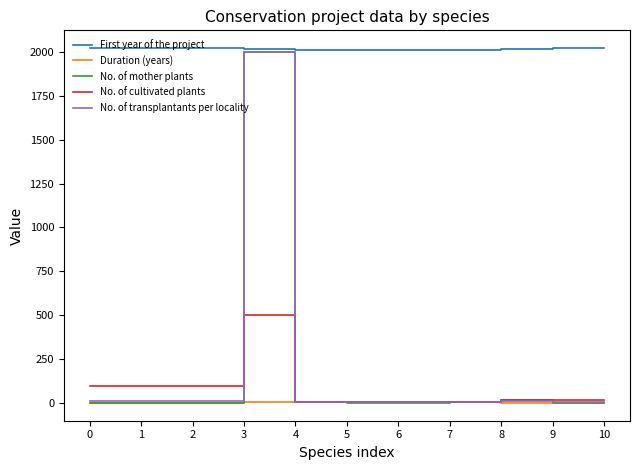

True or false: First year of the project and Duration (years) intersect in this chart.

False